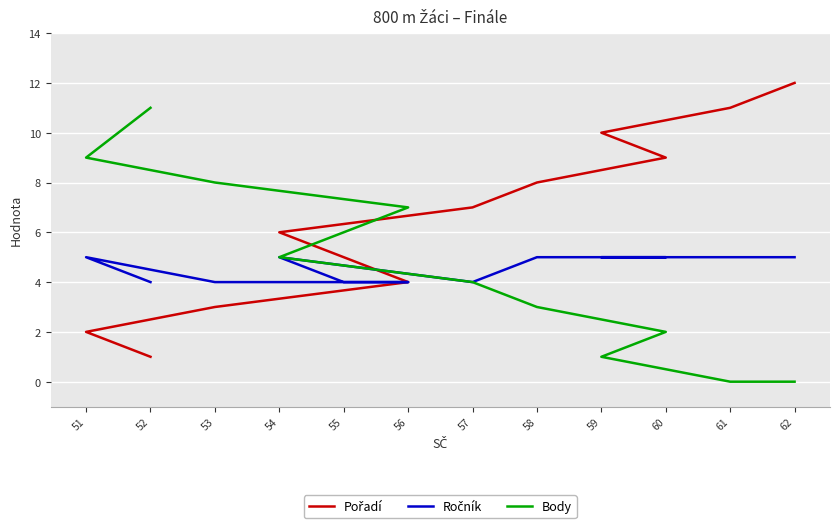

What is the difference between the maximum and second lowest values in the Body series?

11